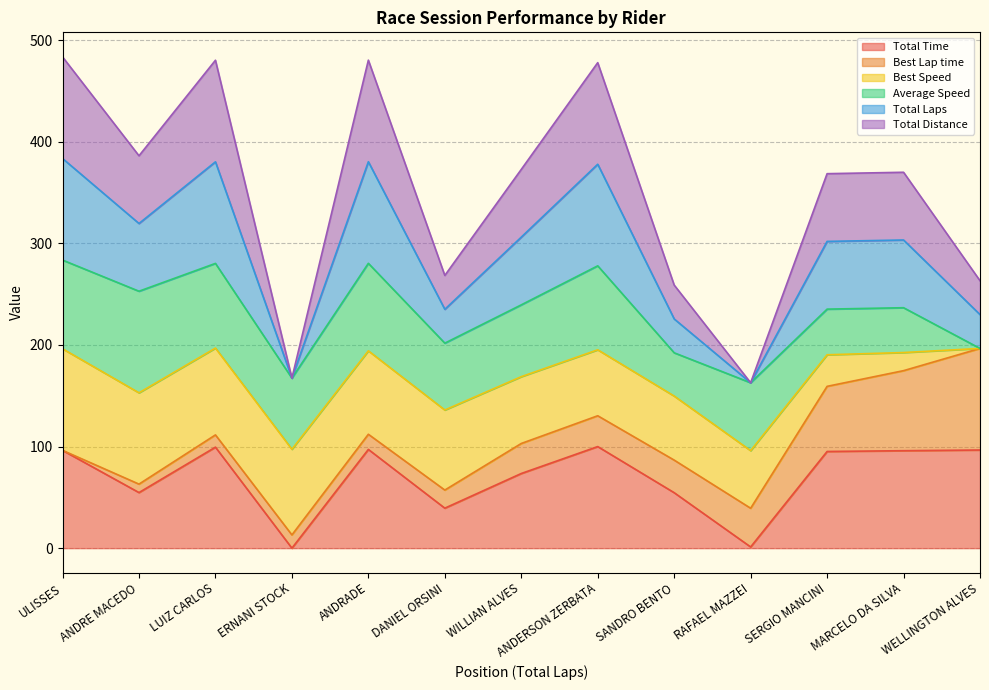

Which series has the largest total across all categories?

Total Laps